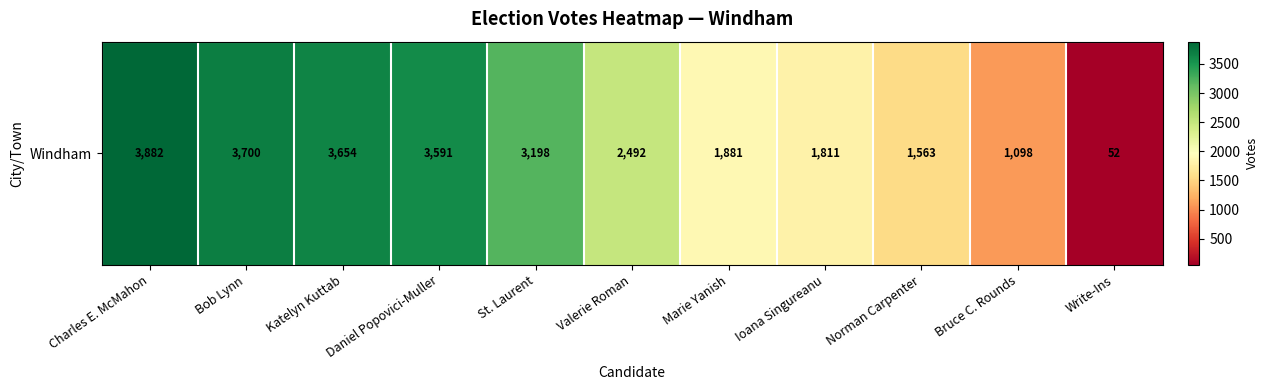

What is the change in value from Charles E. McMahon to Norman Carpenter?

-2319